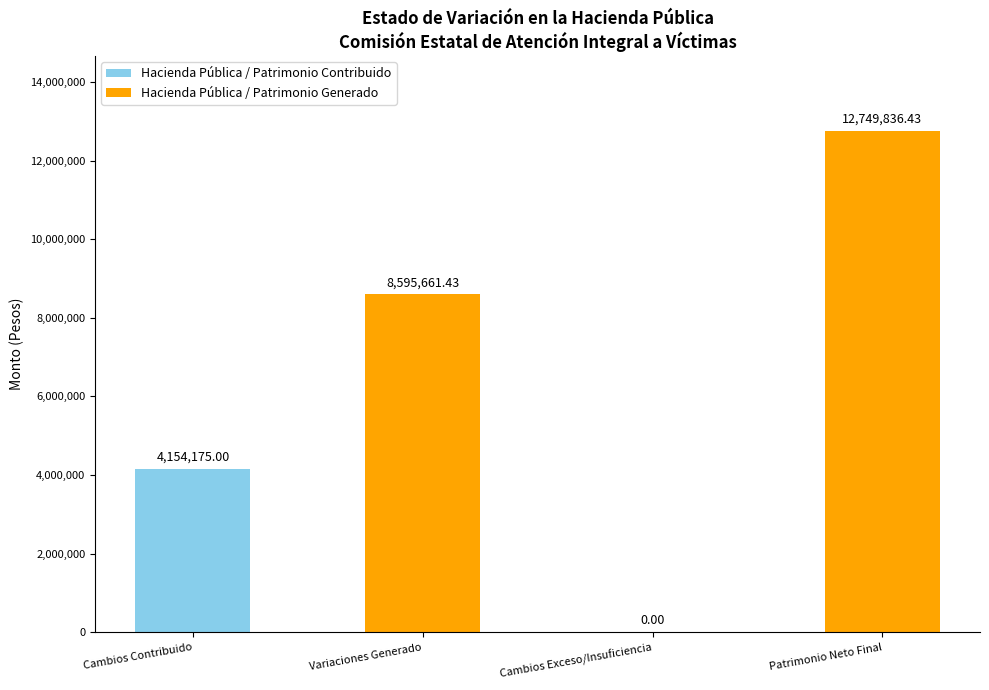

Approximately how many times larger is the value at Cambios Contribuido compared to Variaciones Generado?

0.5